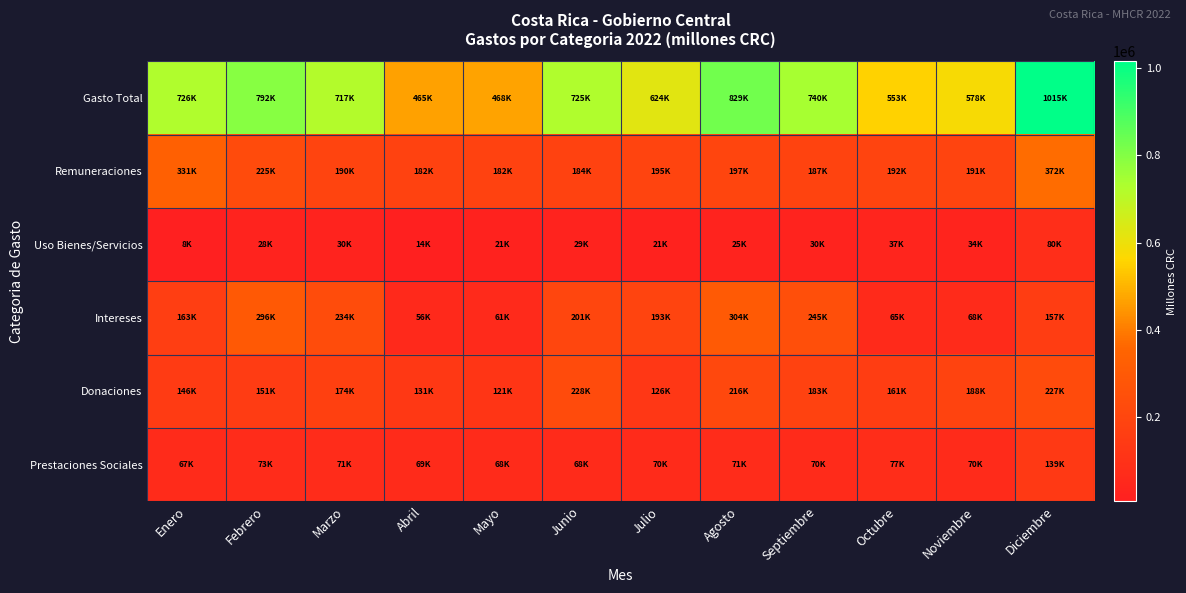

Reading right to left, extract all data points from this chart.

Gasto Total: Diciembre=1015065.1	Noviembre=577825.9	Octubre=552916.2	Septiembre=739988.4	Agosto=828923.5	Julio=624252.4	Junio=725478.4	Mayo=468166.7	Abril=464721.7	Marzo=717232.1	Febrero=791513.2	Enero=725849.2
Remuneraciones: Diciembre=371724.5	Noviembre=191024.1	Octubre=191534.3	Septiembre=187116.8	Agosto=196667.4	Julio=194647.3	Junio=183731.4	Mayo=182161.7	Abril=182262.3	Marzo=189814.3	Febrero=224961.2	Enero=331130.7
Uso Bienes/Servicios: Diciembre=80477.5	Noviembre=33816.5	Octubre=36647.8	Septiembre=30022.0	Agosto=25017.7	Julio=21177.8	Junio=29127.6	Mayo=20532.2	Abril=13765.9	Marzo=29826.5	Febrero=28202.7	Enero=7584.5
Intereses: Diciembre=157175.2	Noviembre=68432.5	Octubre=64908.2	Septiembre=245299.6	Agosto=304347.0	Julio=192836.8	Junio=201270.9	Mayo=61362.3	Abril=55658.1	Marzo=233690.4	Febrero=296368.9	Enero=162793.5
Donaciones: Diciembre=226522.3	Noviembre=187679.2	Octubre=160712.2	Septiembre=183254.7	Agosto=215540.0	Julio=126094.1	Junio=227969.7	Mayo=121116.9	Abril=130628.5	Marzo=173921.5	Febrero=150882.2	Enero=145673.8
Prestaciones Sociales: Diciembre=139269.1	Noviembre=70312.0	Octubre=76852.9	Septiembre=69698.6	Agosto=71206.4	Julio=70166.3	Junio=68491.2	Mayo=68075.7	Abril=68730.4	Marzo=70927.3	Febrero=72799.5	Enero=66802.4